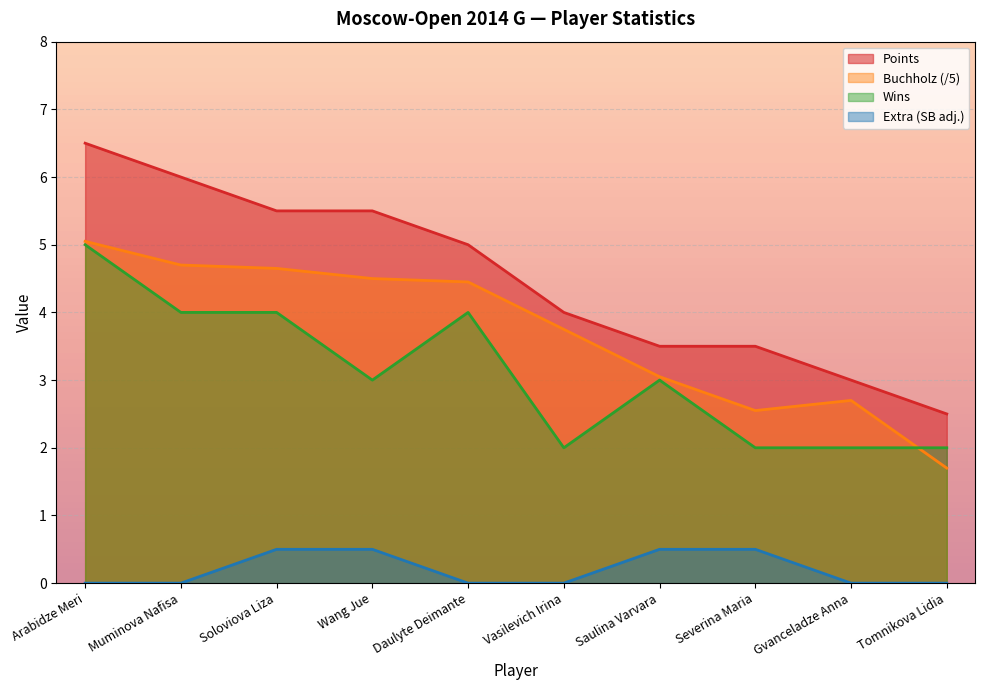

At which label is Extra closest to 0?

Arabidze Meri